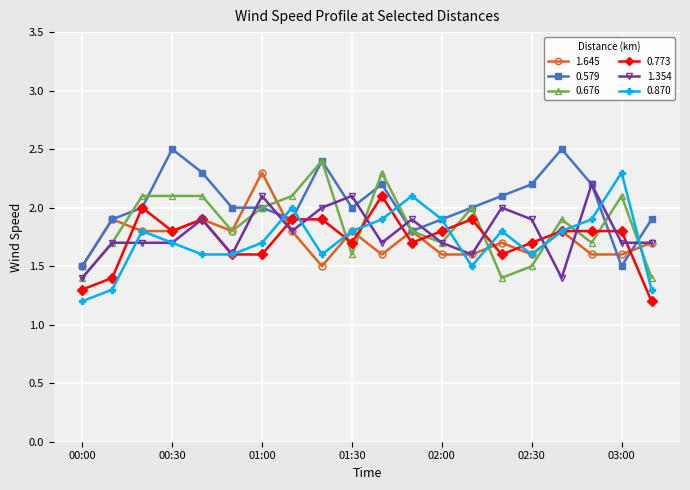

What is the value of the 0.870 point at the 19th from the left?

2.3